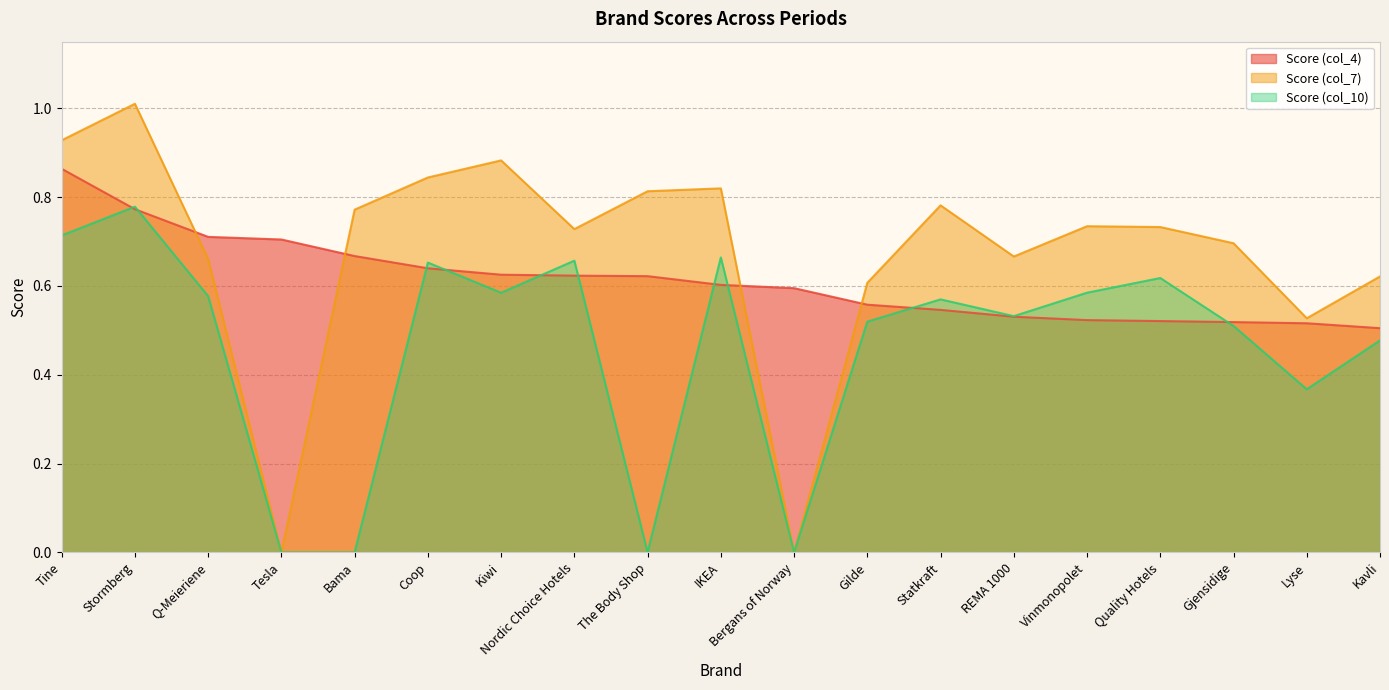

Rank the series by their maximum value, from lowest to highest.

Score (col_10), Score (col_4), Score (col_7)